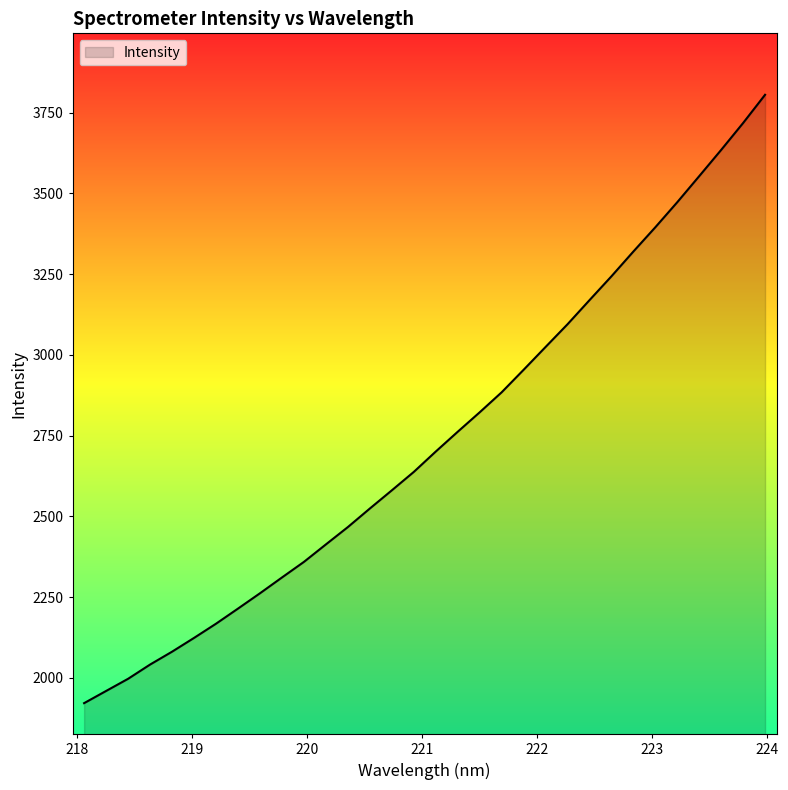

What is the difference between the maximum and minimum values?

1883.3